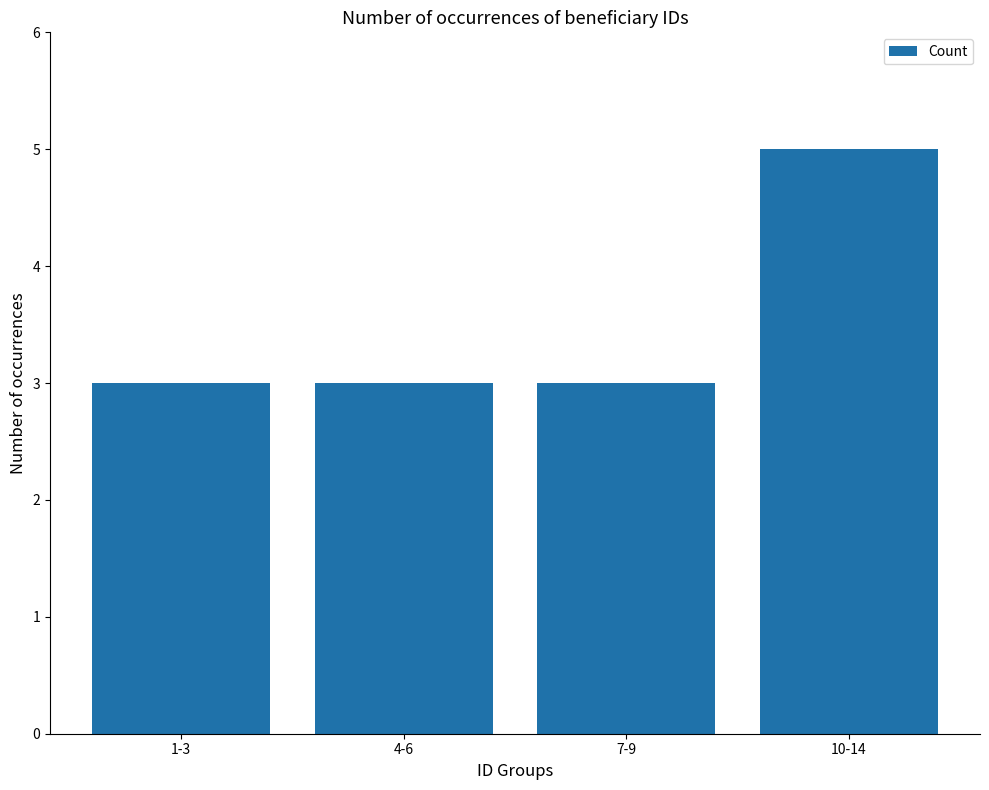

Approximately how many times larger is the value at 10-14 compared to 4-6?

1.7